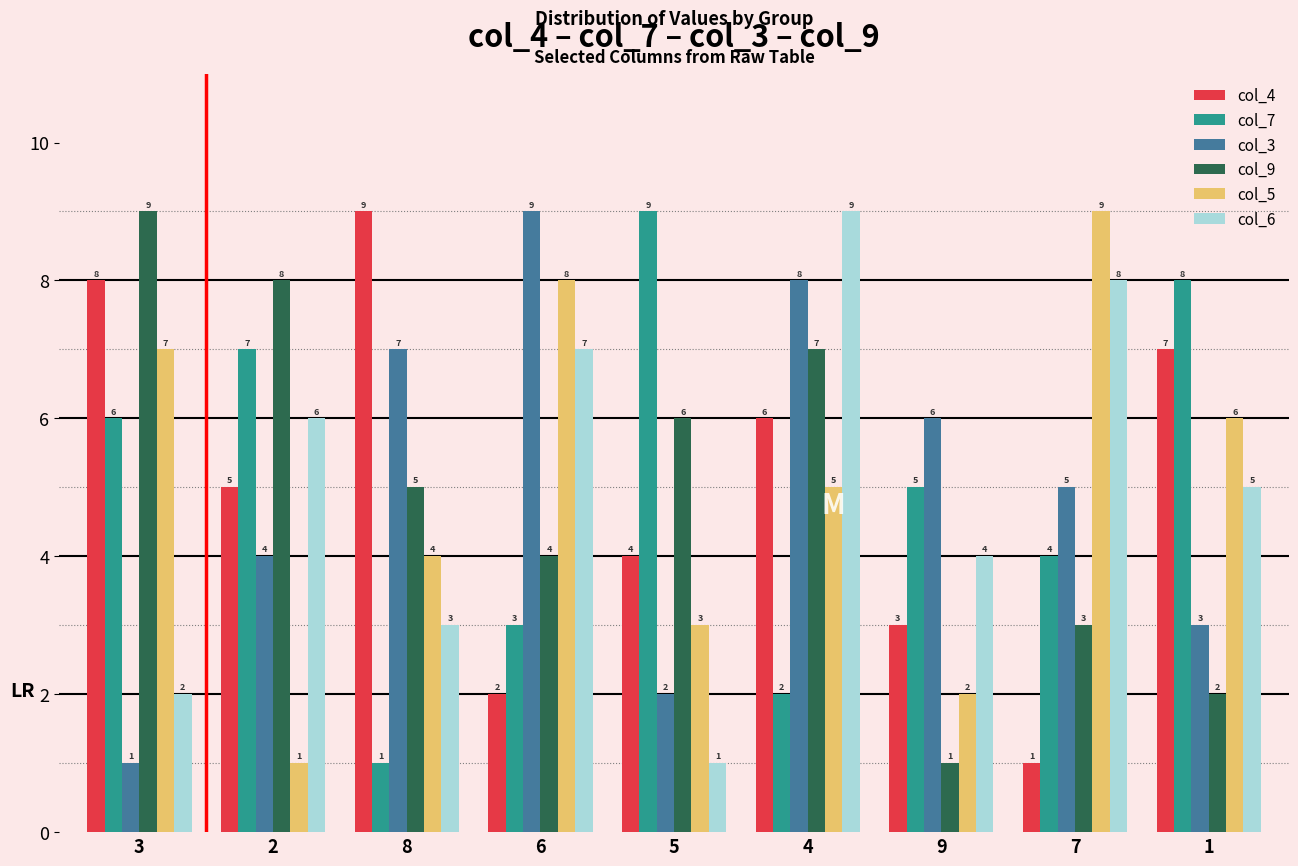

How many data points in col_3 are less than 5?

4